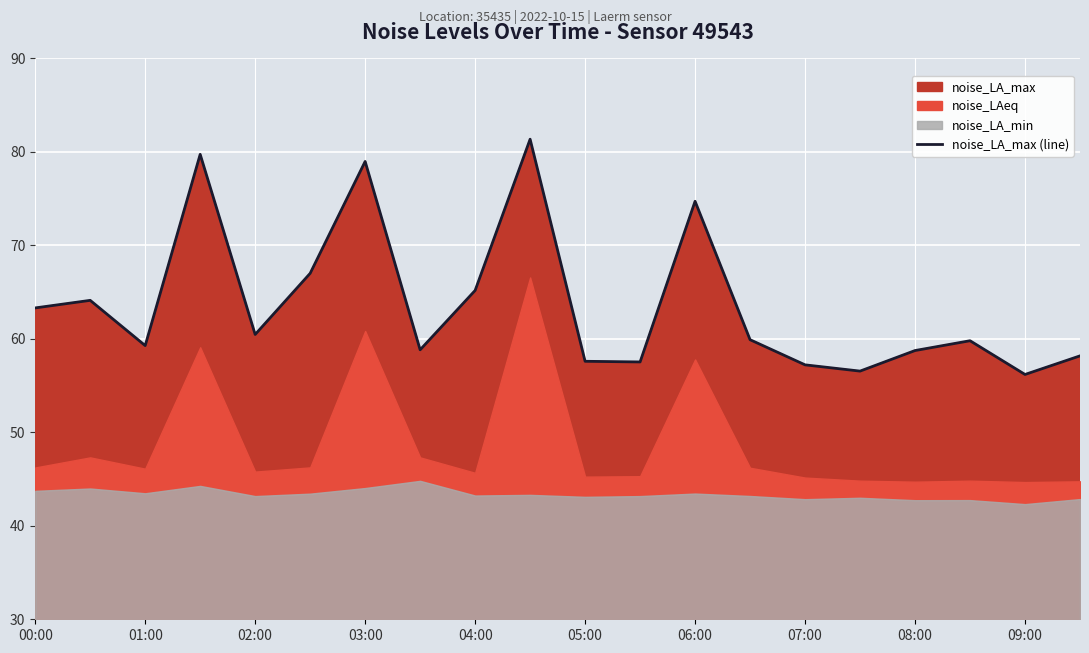

How many data points does each series have?

20